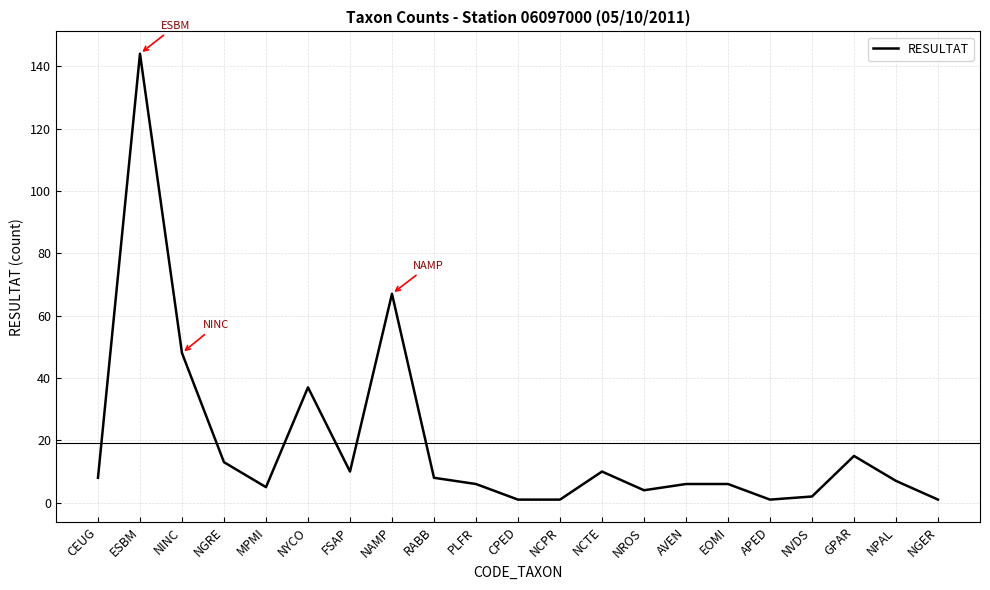

True or false: the data shows 27 at NAMP.

False